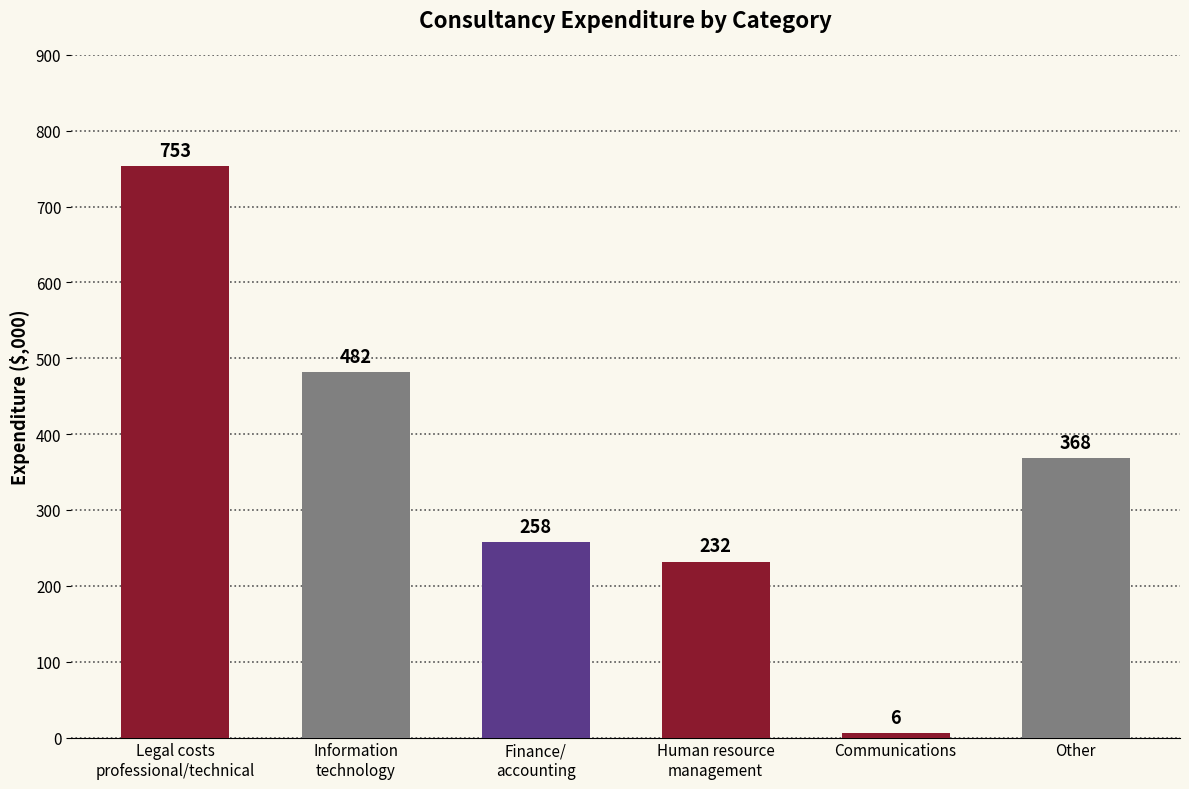

Where does the data first go above 368?

Legal costs
professional/technical